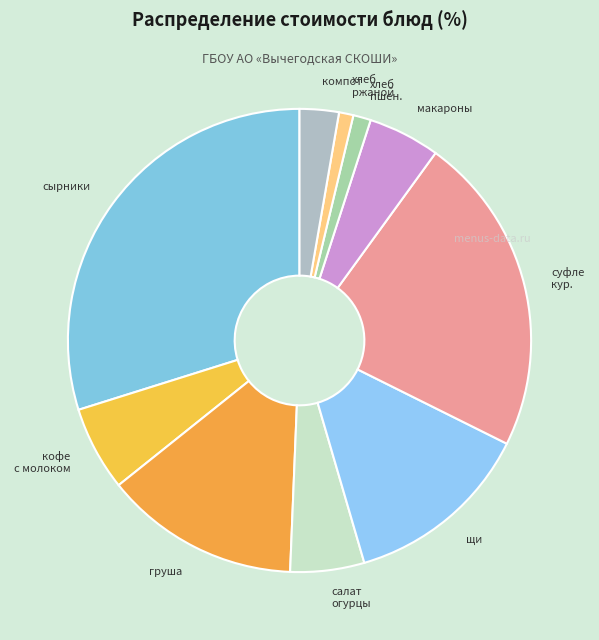

Do салат огурцы and макароны together represent more than half of the pie?

No